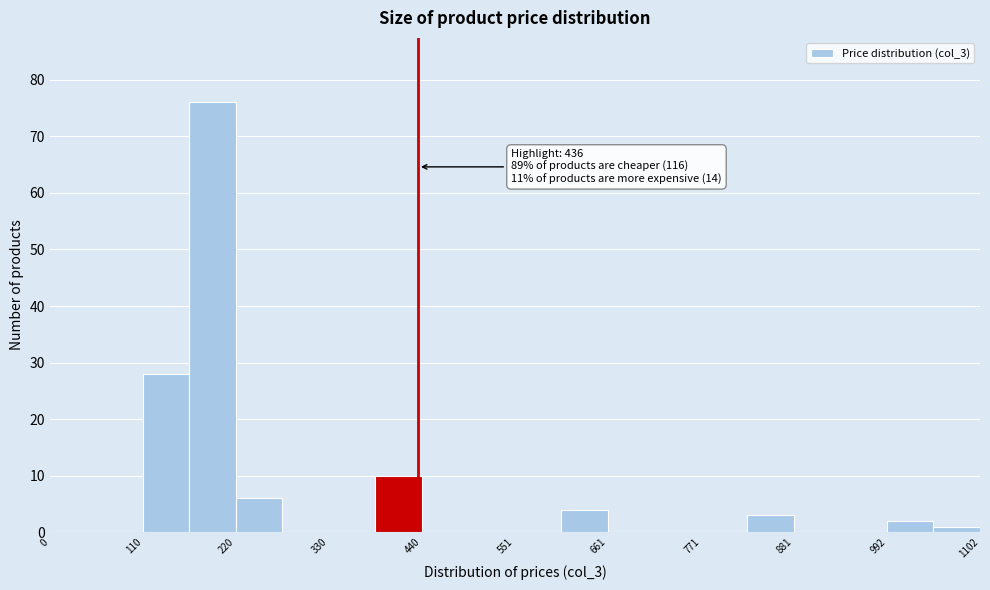

Around what value on the x-axis is the tallest bar? Give the approximate position of its centre, as read against the axis.

200